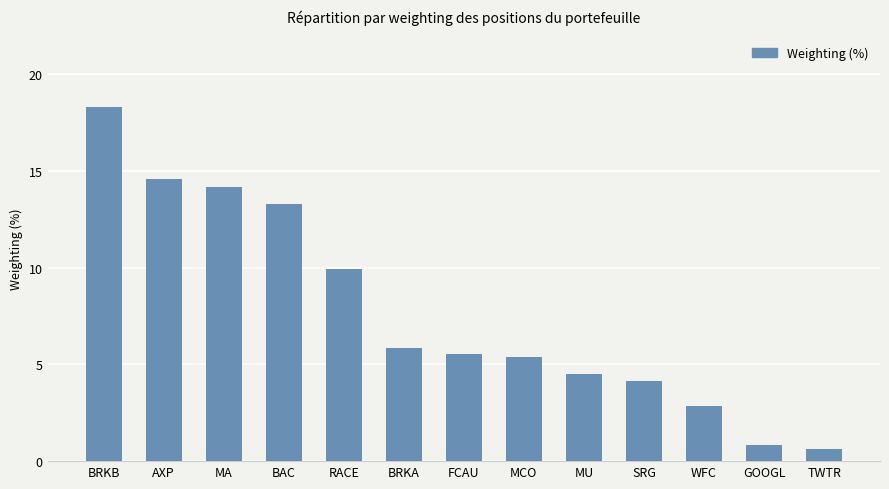

Is it true that the value at BAC is 13.3?

True